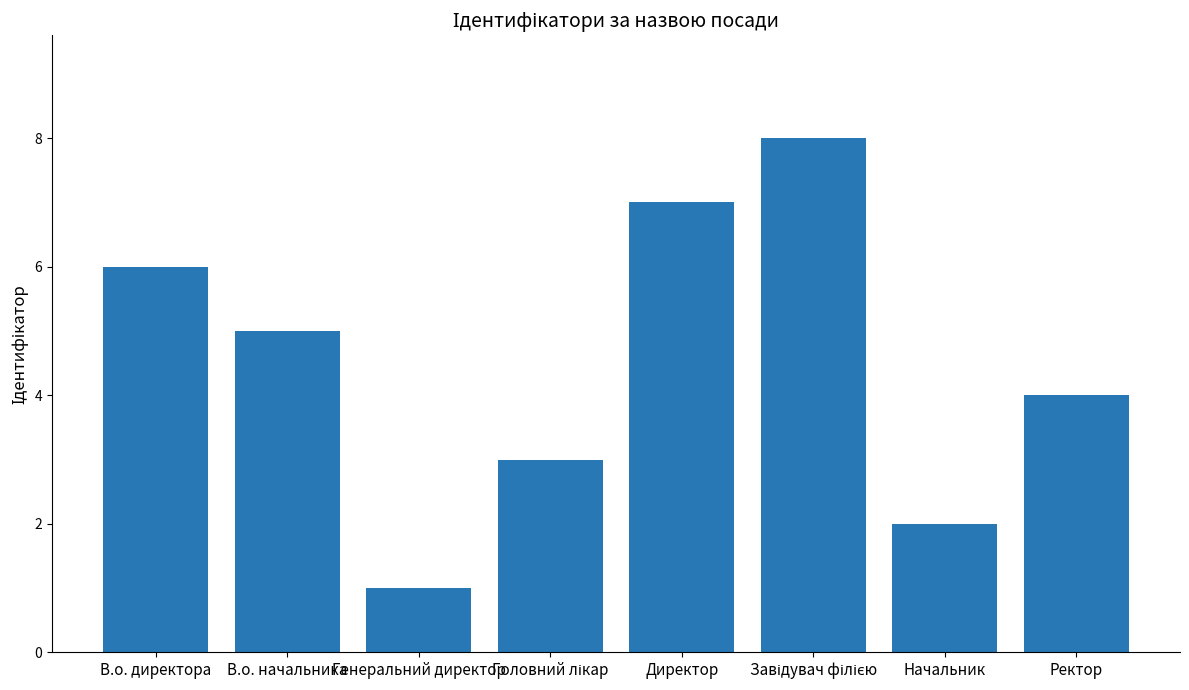

What is the label of the 3rd bar from the left?

Генеральний директор